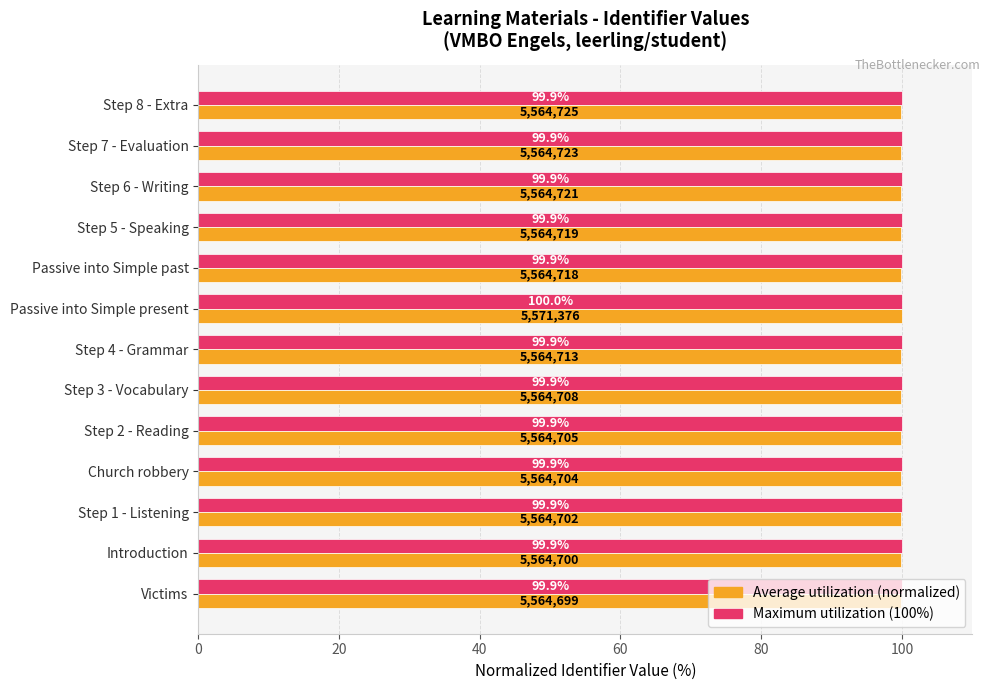

At which category is the sum across all series the highest?

Passive into Simple present